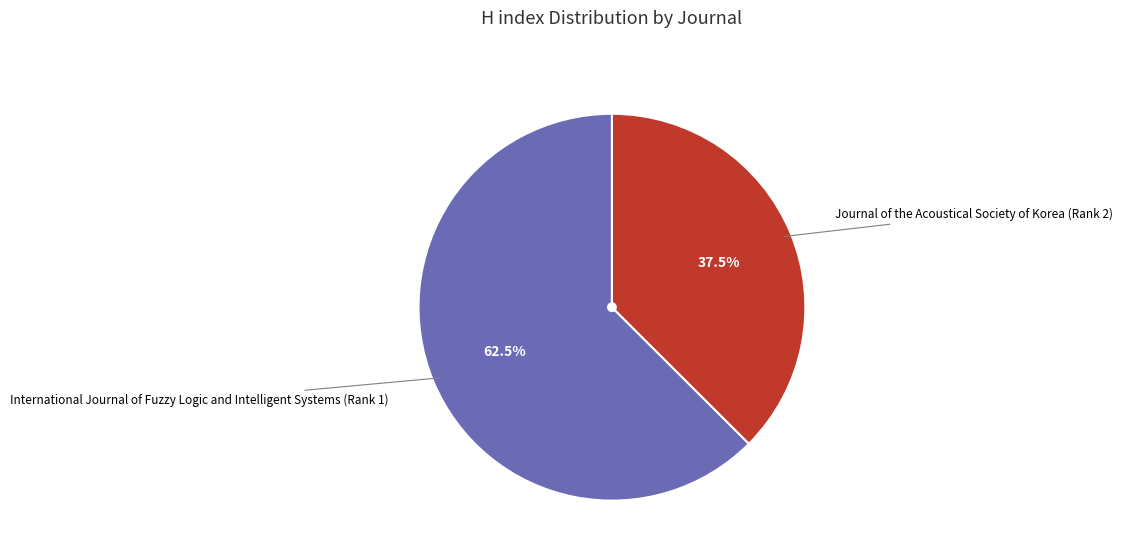

Approximately how many times larger is the value at Journal of the Acoustical Society of Korea (Rank 2) compared to International Journal of Fuzzy Logic and Intelligent Systems (Rank 1)?

0.6